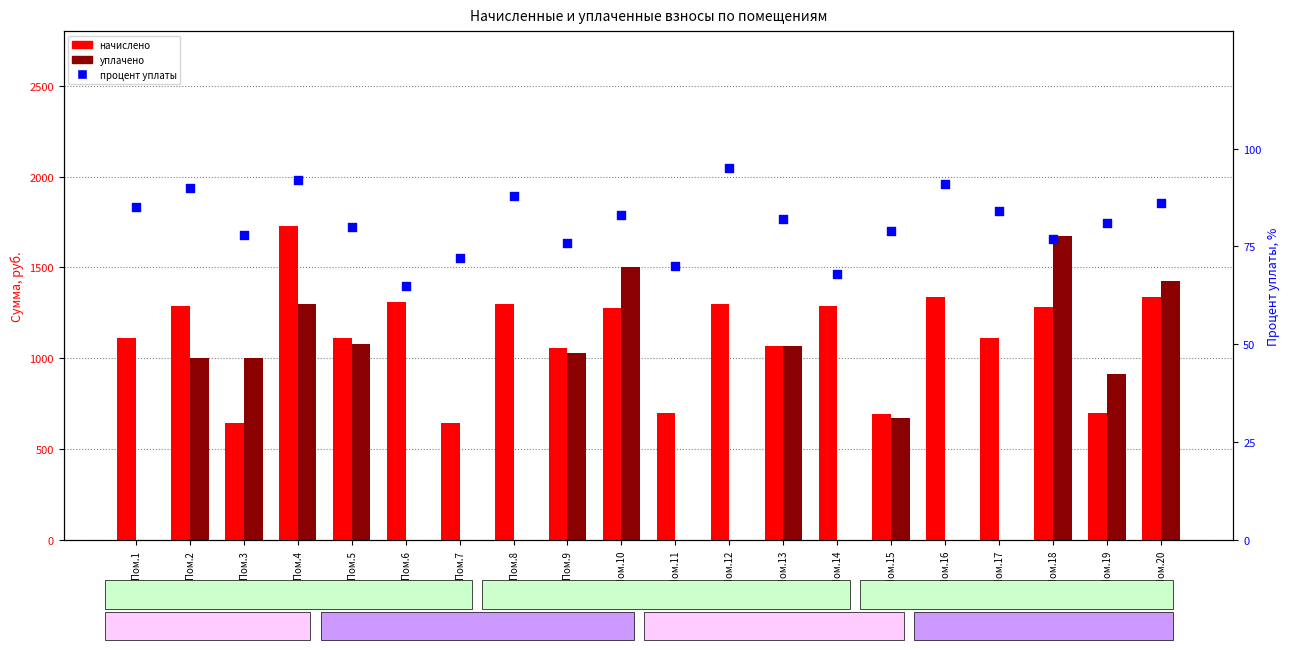

At which category is the sum across all series the highest?

Пом.4